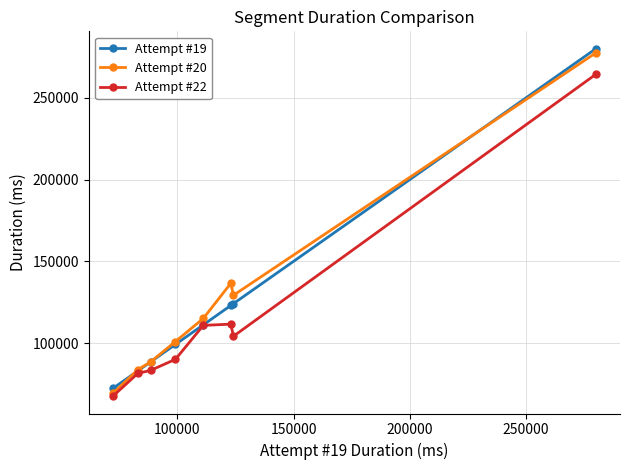

Rank the series by their maximum value, from lowest to highest.

Attempt #22, Attempt #20, Attempt #19